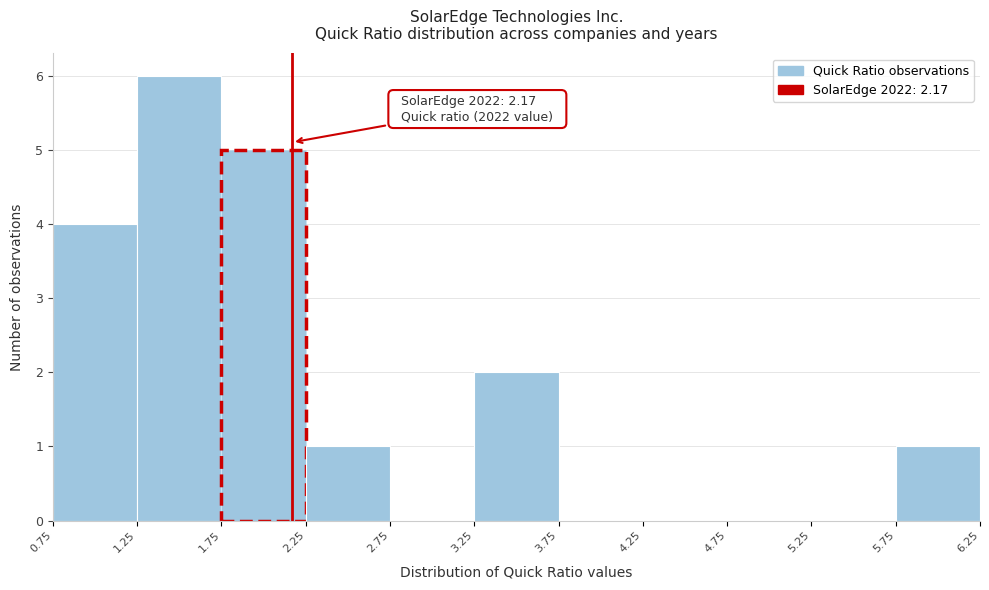

Over which range of the x-axis is the bar tallest?

1.25 to 1.75